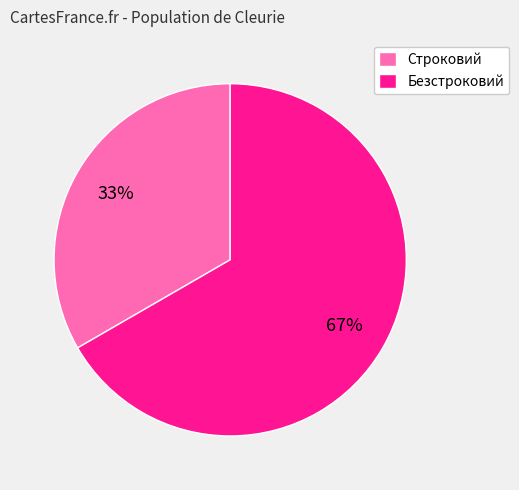

To the nearest percent, what is the combined percentage of Строковий and Безстроковий?

100%